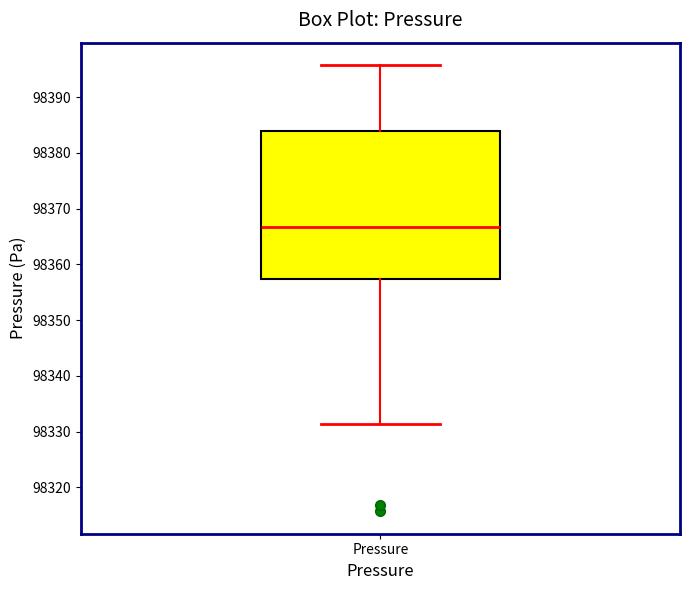

Where is the lower edge of the box for Pressure on the y-axis? The values are not printed on the chart, so give them approximately, as read against the axis.

98357